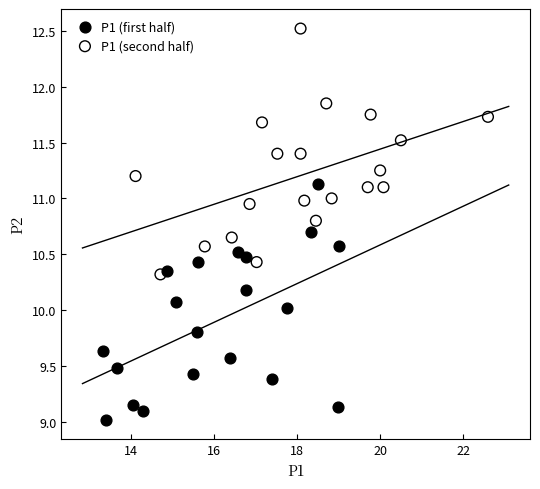

Which series has the widest spread of Y values?

P1 (second half)